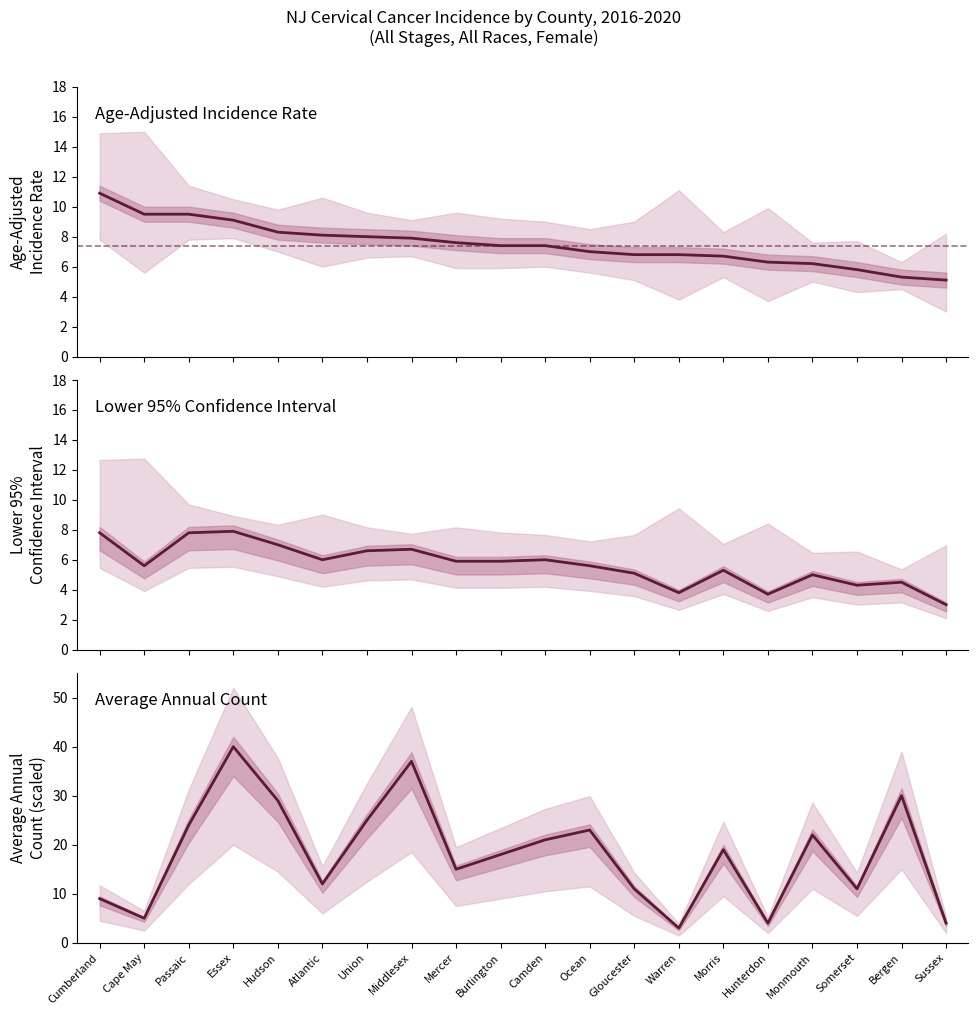

What is the label of the 8th point from the right?

Gloucester